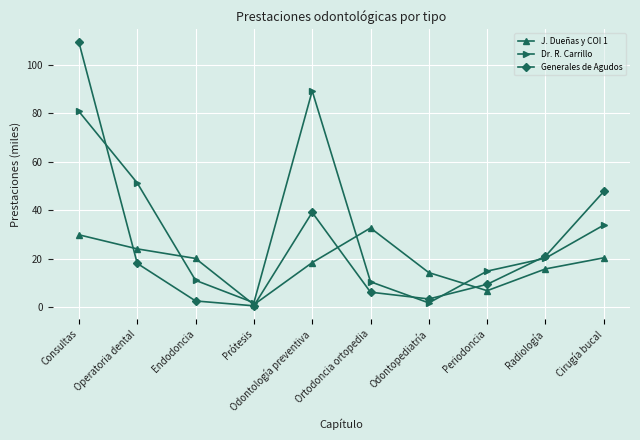

List the series in order of their overall mean, highest first.

Dr. R. Carrillo, Generales de Agudos, J. Dueñas y COI 1